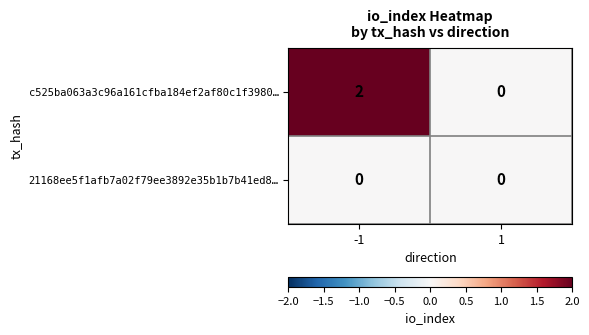

The value of c525ba063a3c96a161cfba184ef2af80c1f3980… at 1 is 0. True or false?

True